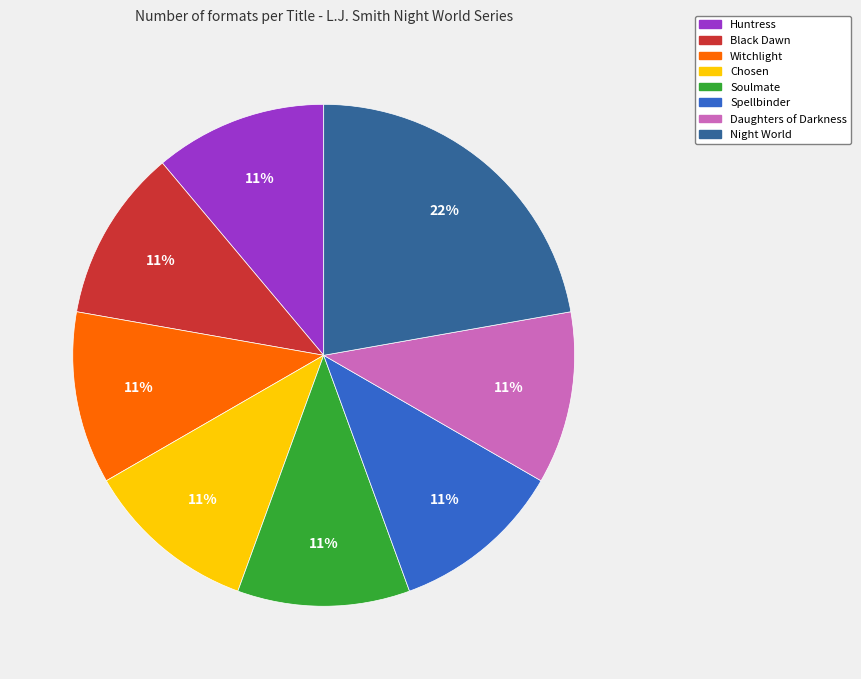

To the nearest percent, what is the difference between the largest and smallest slice percentages?

11%